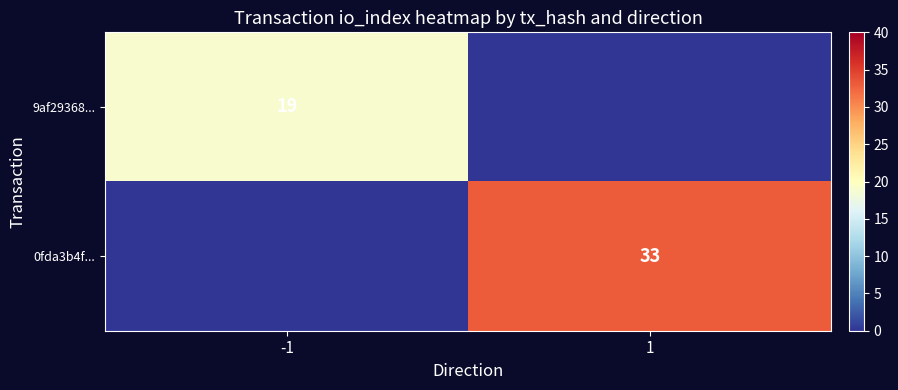

What is the total value across all series at -1?

19